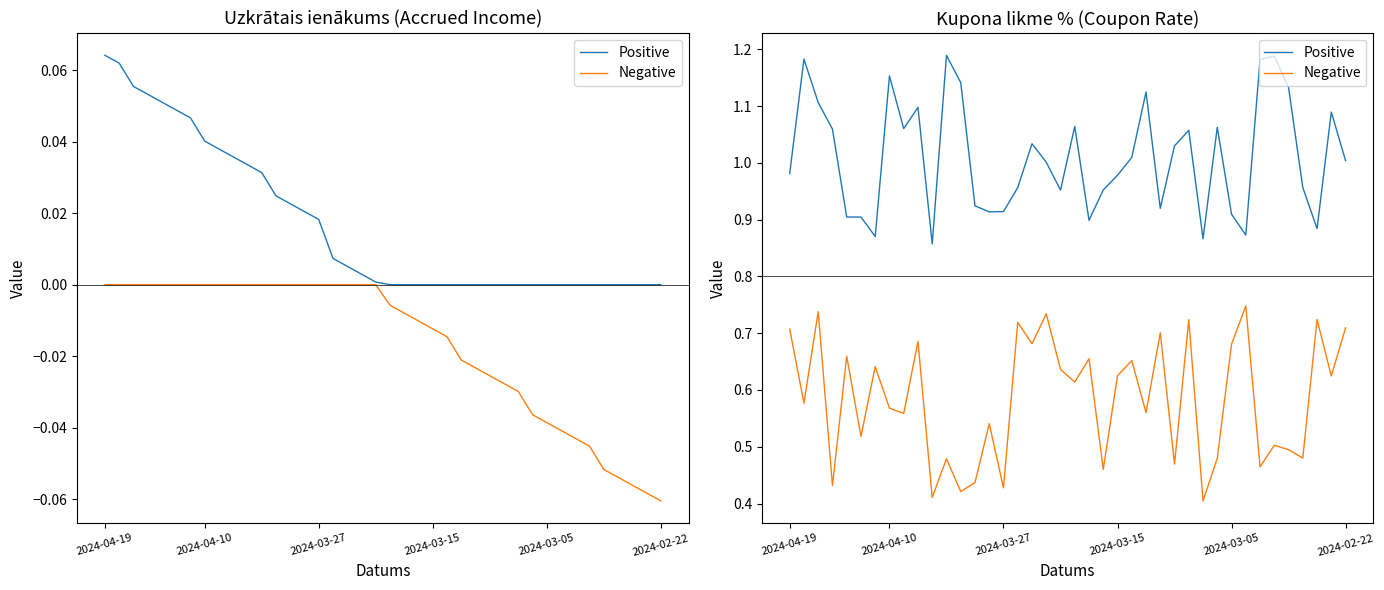

Is the value of Positive at 2024-03-27 greater than the value of Negative at 6?

Yes